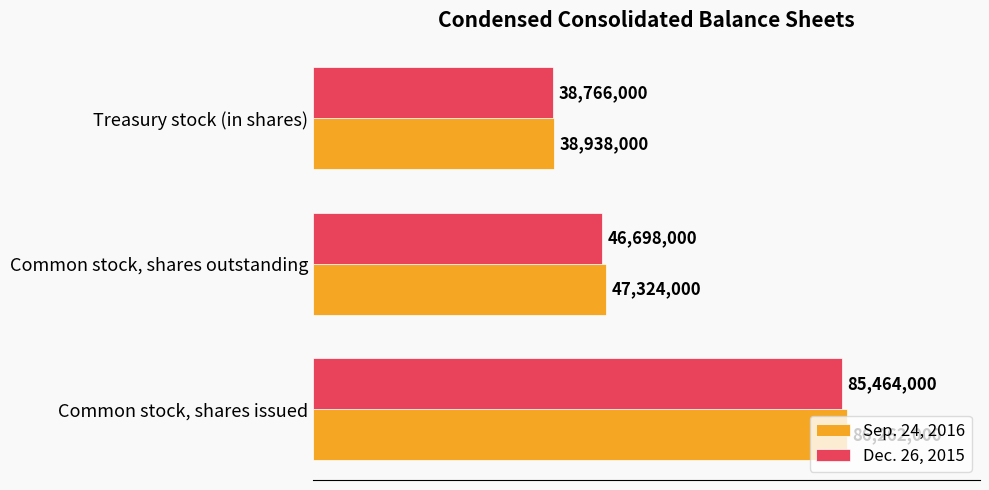

What are all the series names shown in the legend?

Sep. 24, 2016, Dec. 26, 2015